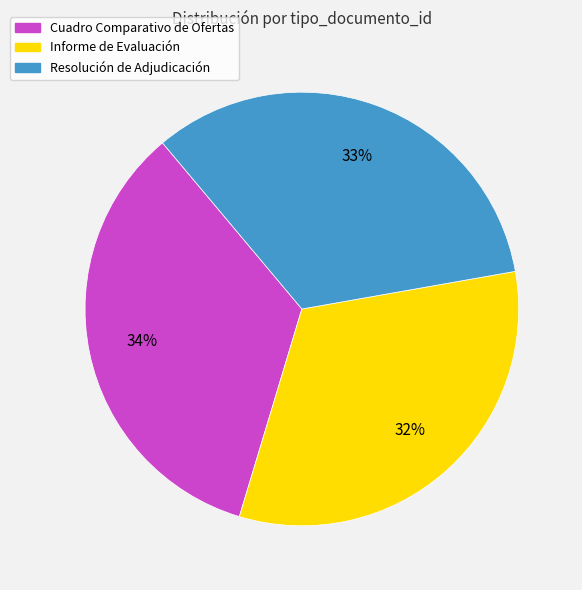

The Resolución de Adjudicación slice represents 33% of the pie. True or false?

True